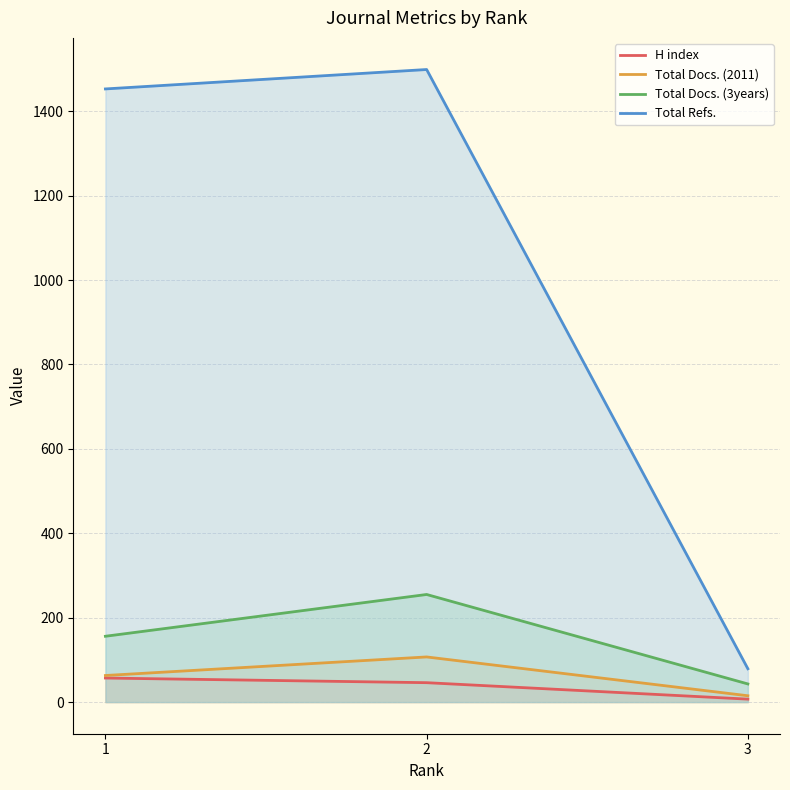

What is the total value across all series at 2?

1907